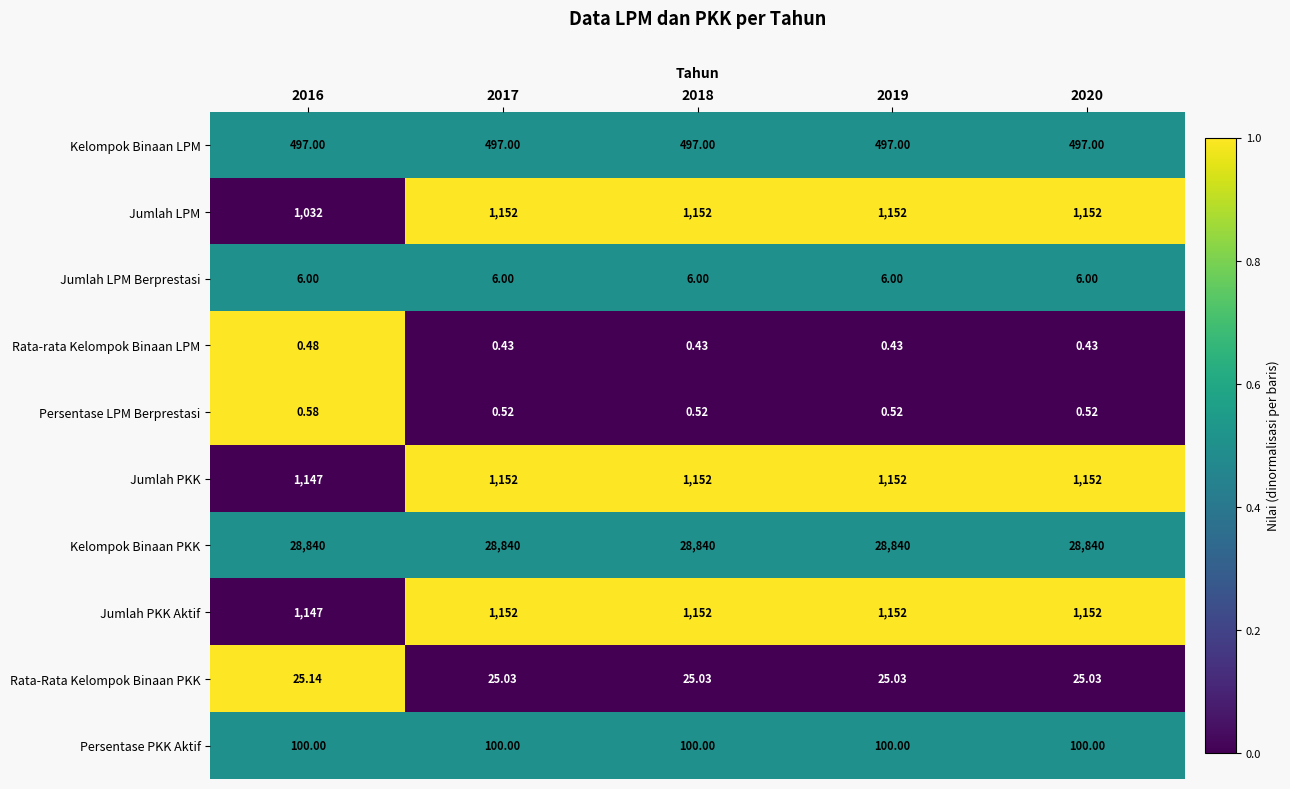

Which series has the largest range (max minus min)?

Jumlah LPM